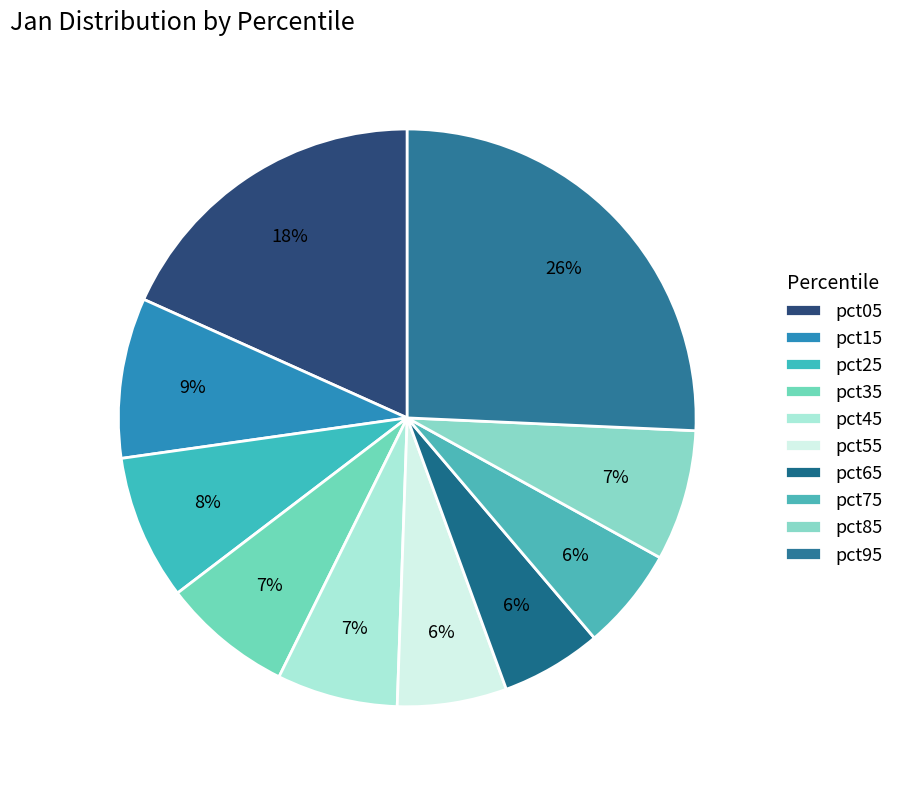

How many segments does this pie chart have?

10